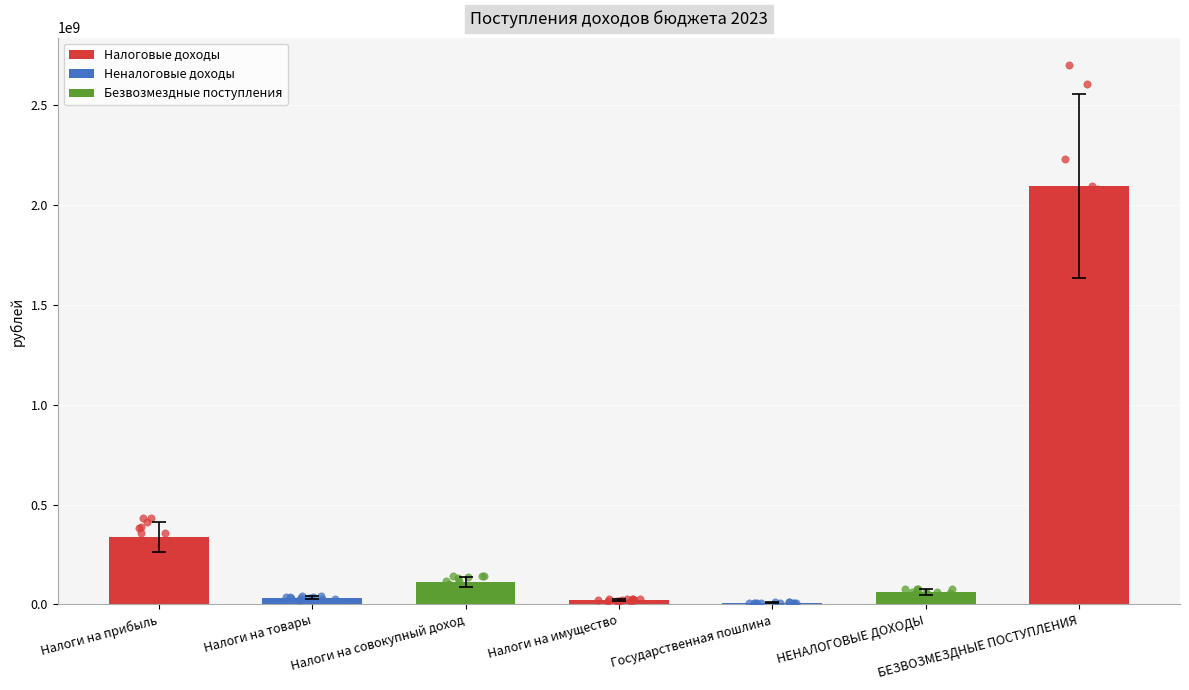

Which has a higher value, Налоги на совокупный доход or НЕНАЛОГОВЫЕ ДОХОДЫ?

Налоги на совокупный доход